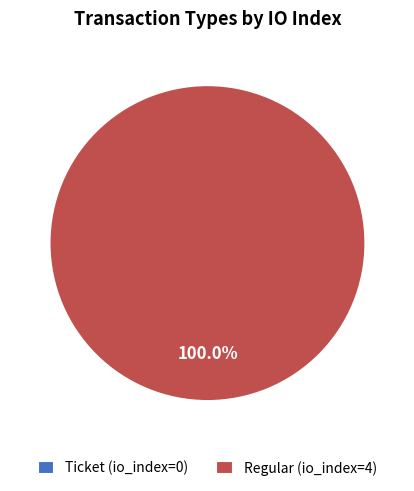

To the nearest percent, what is the average slice percentage?

50%